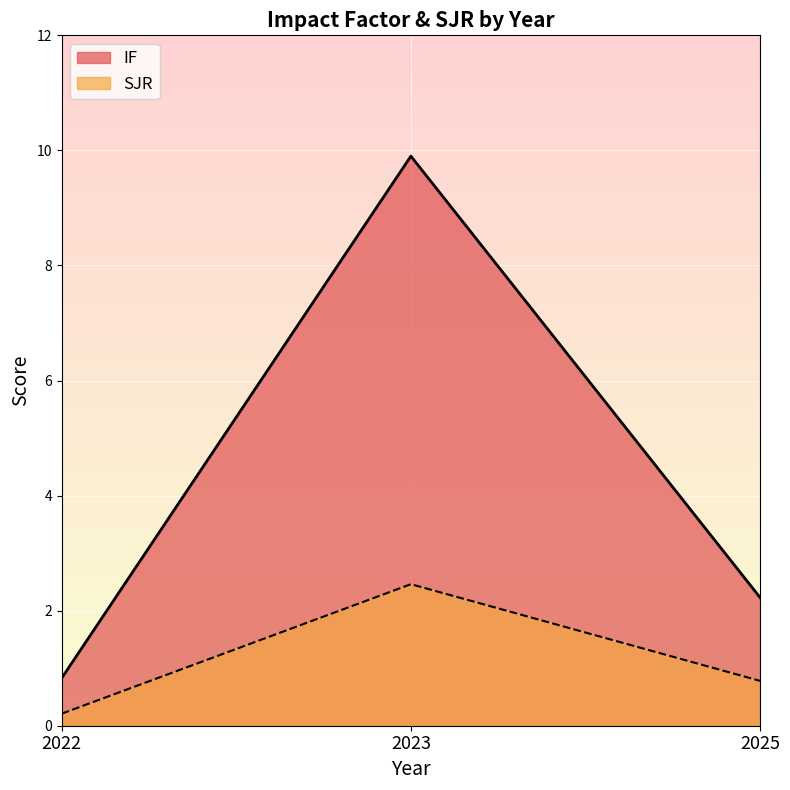

Reading left to right, list all the values displayed in this chart.

IF: 2022=0.8	2023=9.9	2025=2.2
SJR: 2022=0.2	2023=2.5	2025=0.8